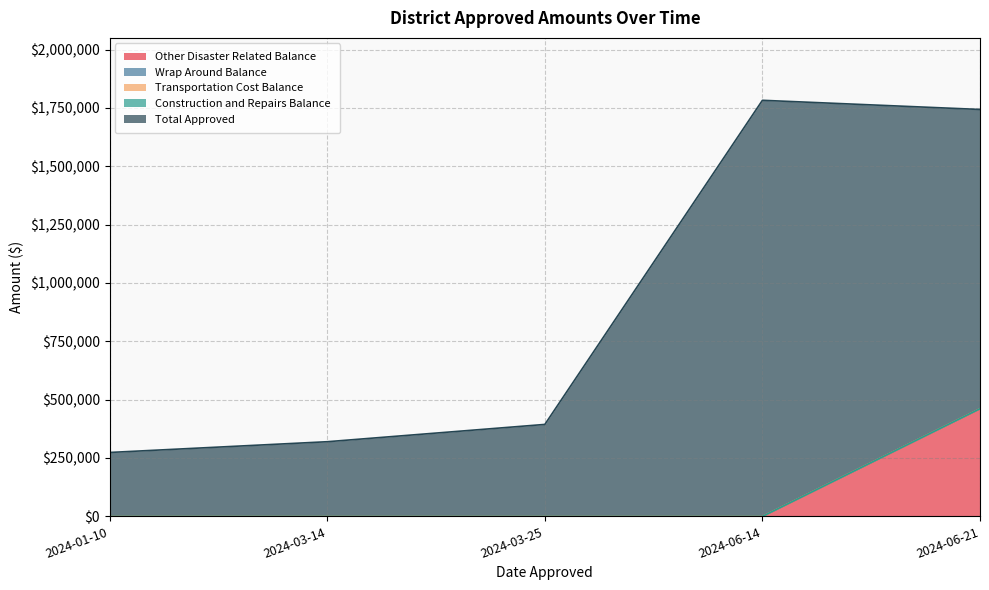

True or false: Other Disaster Related Balance has a value of 206722.4 at 2024-03-25.

False